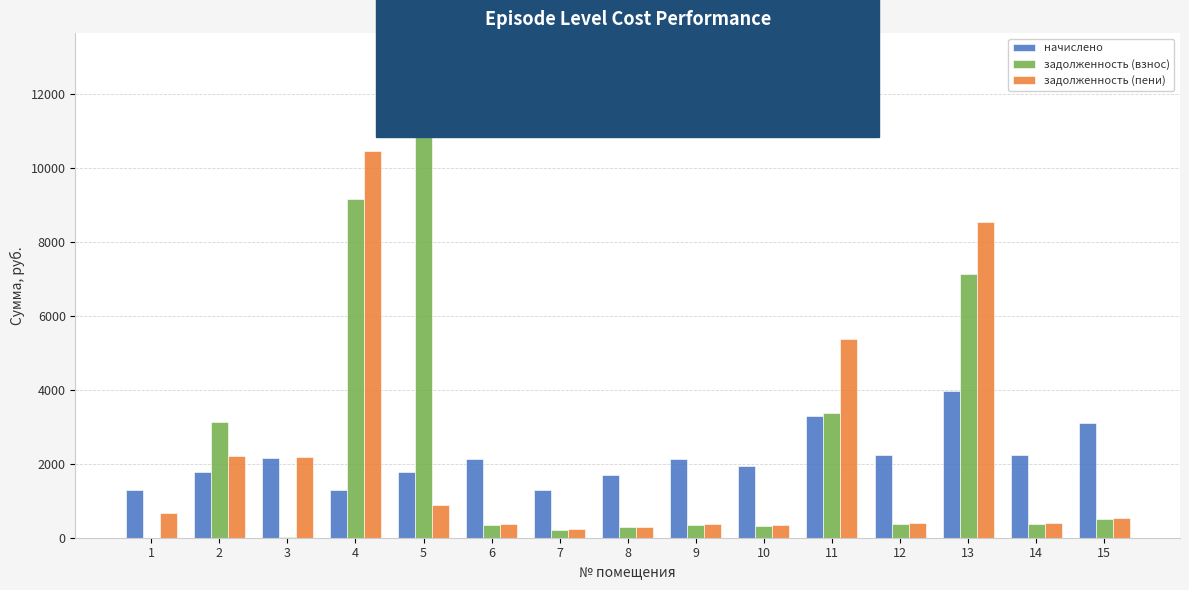

At which category is the sum across all series the highest?

4